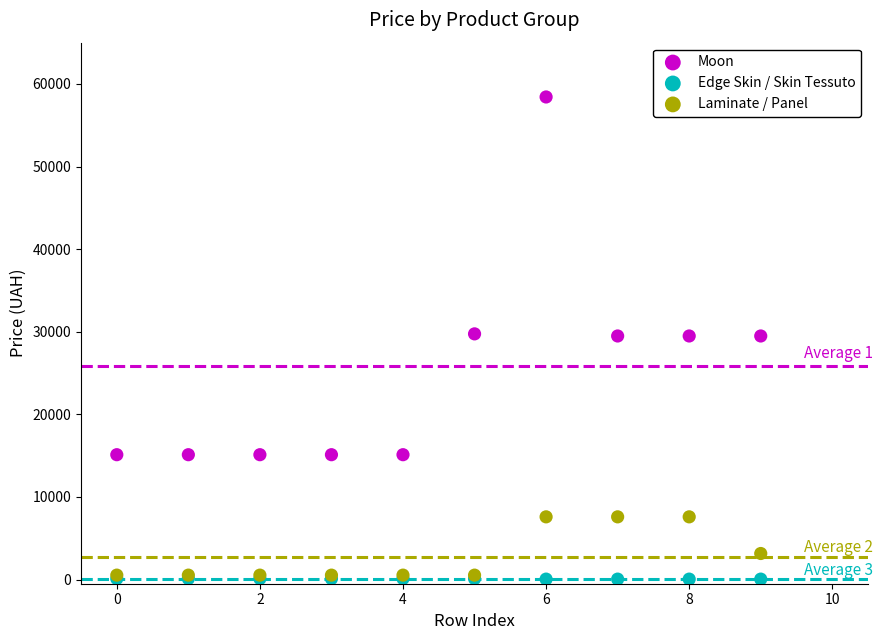

What are all the series names shown in the legend?

Moon, Edge Skin / Skin Tessuto, Laminate / Panel